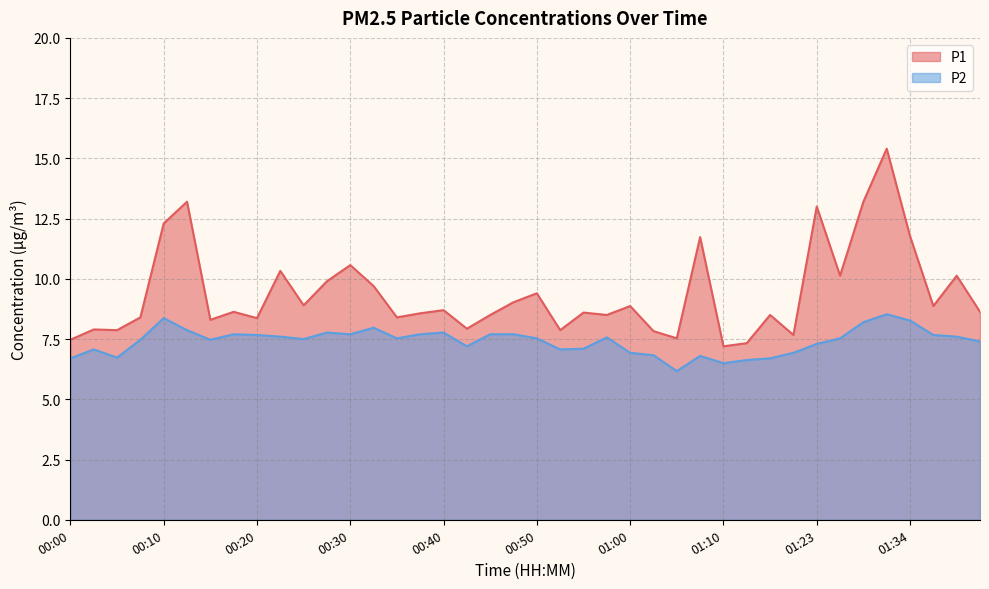

True or false: P2 and P1 cross at least once.

False